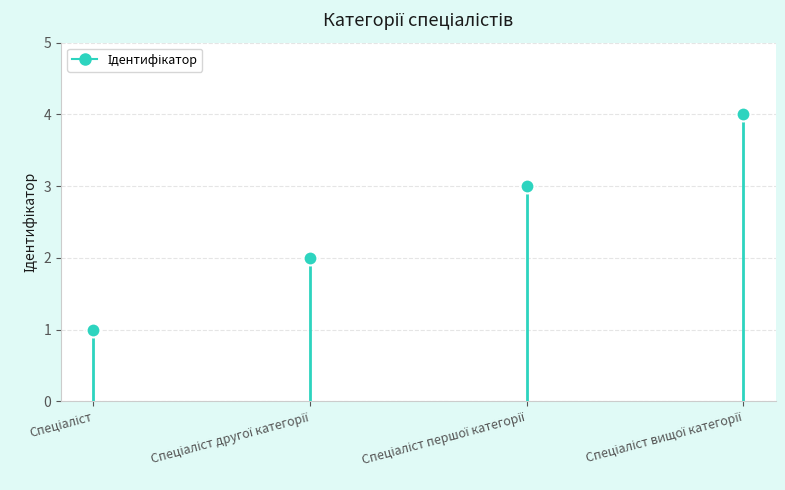

What is the difference between the values at Спеціаліст першої категорії and Спеціаліст другої категорії?

1